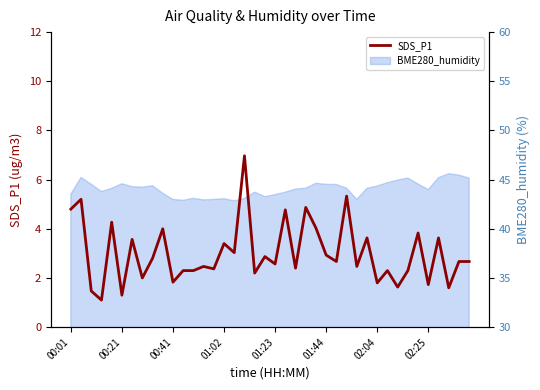

What is the ratio of the value at 00:01 to the value at 01:23?

1.9